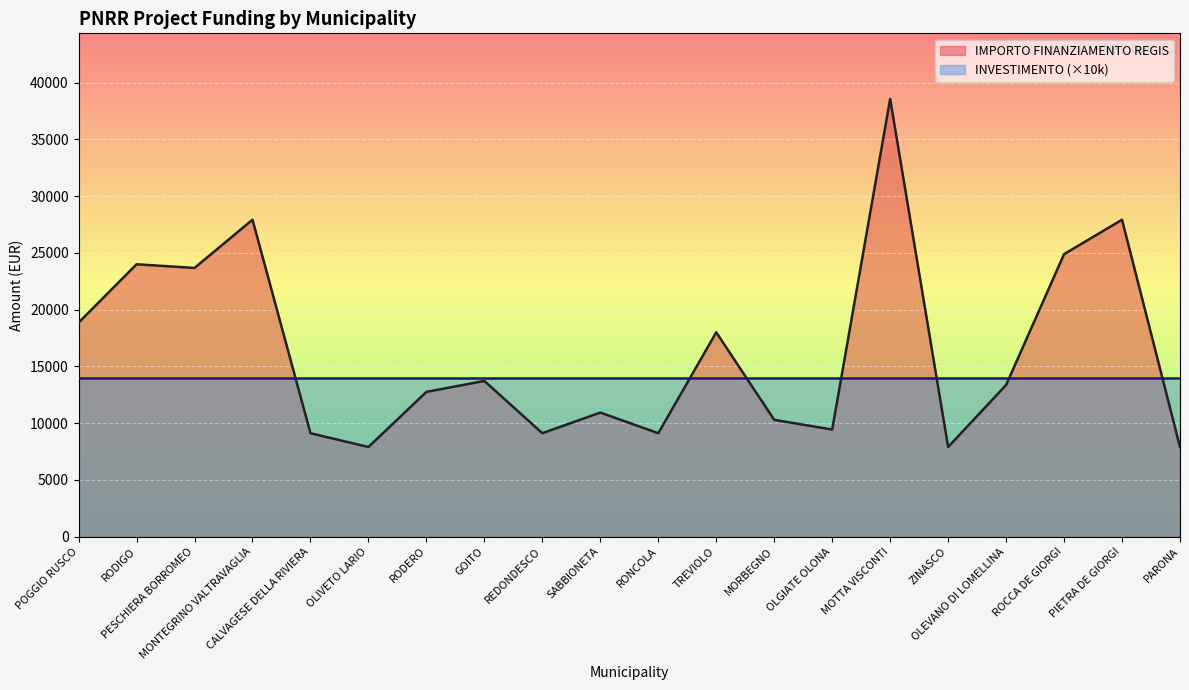

Rank the categories by value from highest to lowest.

MOTTA VISCONTI, MONTEGRINO VALTRAVAGLIA, PIETRA DE GIORGI, ROCCA DE GIORGI, RODIGO, PESCHIERA BORROMEO, POGGIO RUSCO, TREVIOLO, GOITO, OLEVANO DI LOMELLINA, RODERO, SABBIONETA, MORBEGNO, OLGIATE OLONA, CALVAGESE DELLA RIVIERA, REDONDESCO, RONCOLA, OLIVETO LARIO, ZINASCO, PARONA